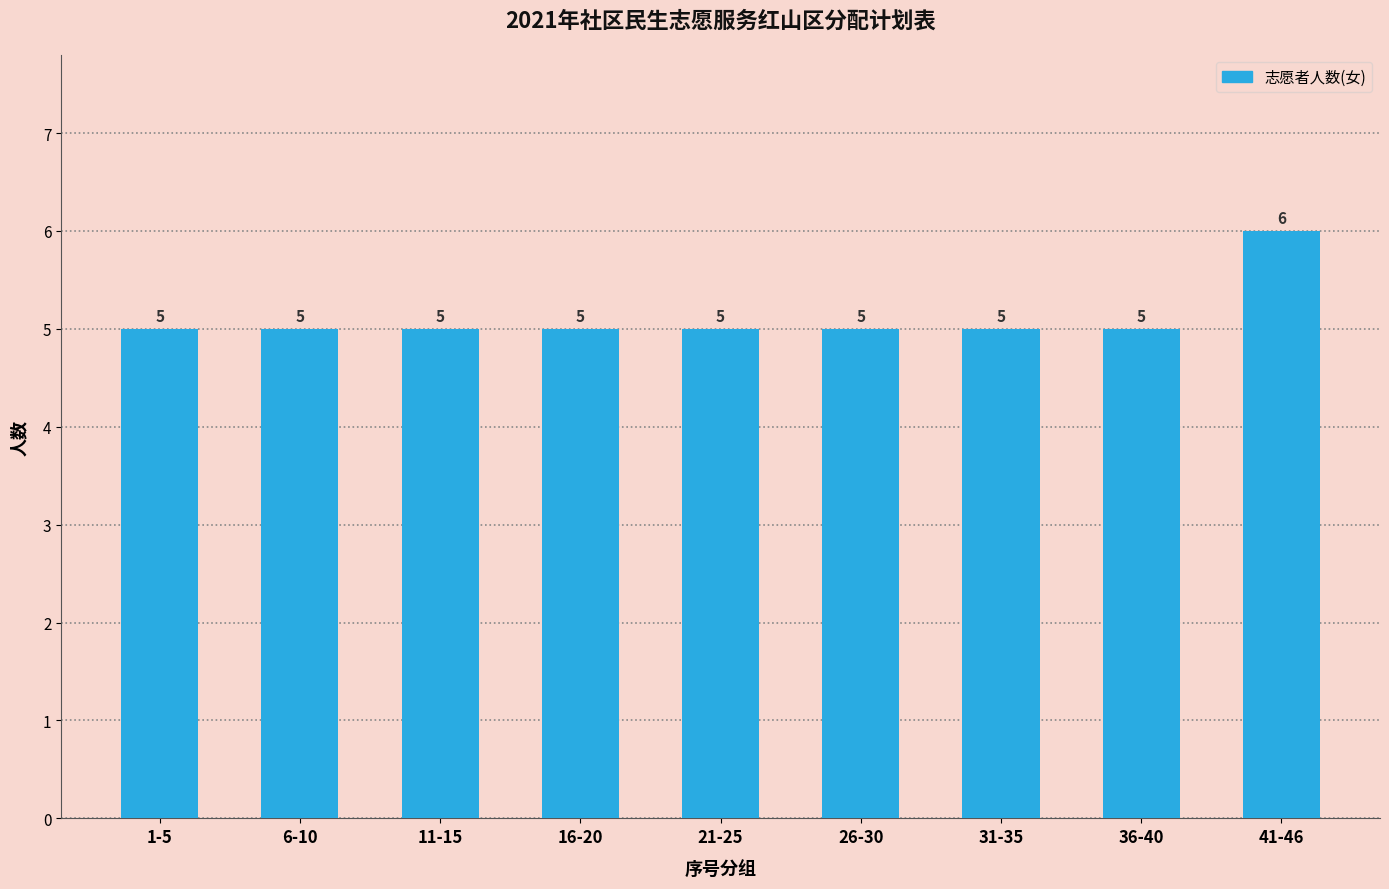

What is the maximum value shown in the chart?

6